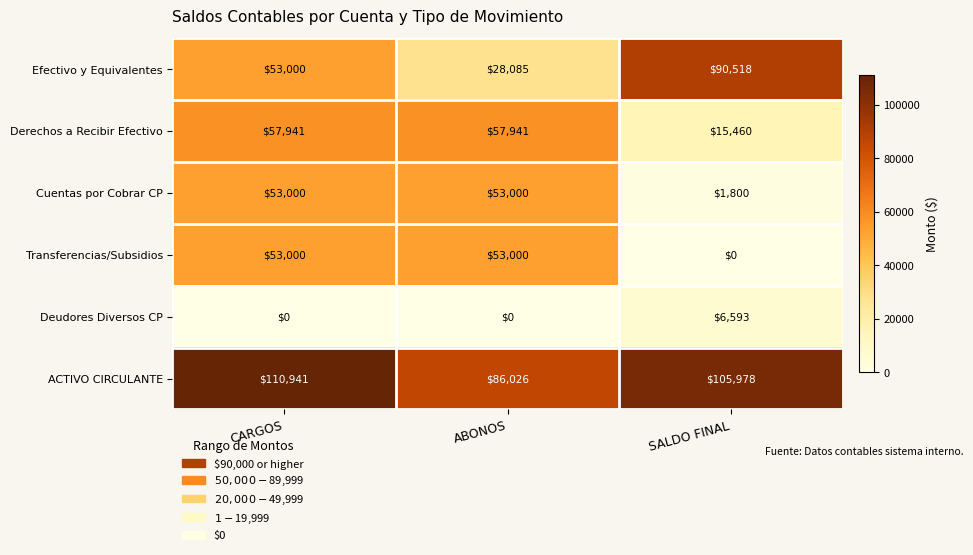

Which series changed the most between ABONOS and SALDO FINAL?

Efectivo y Equivalentes